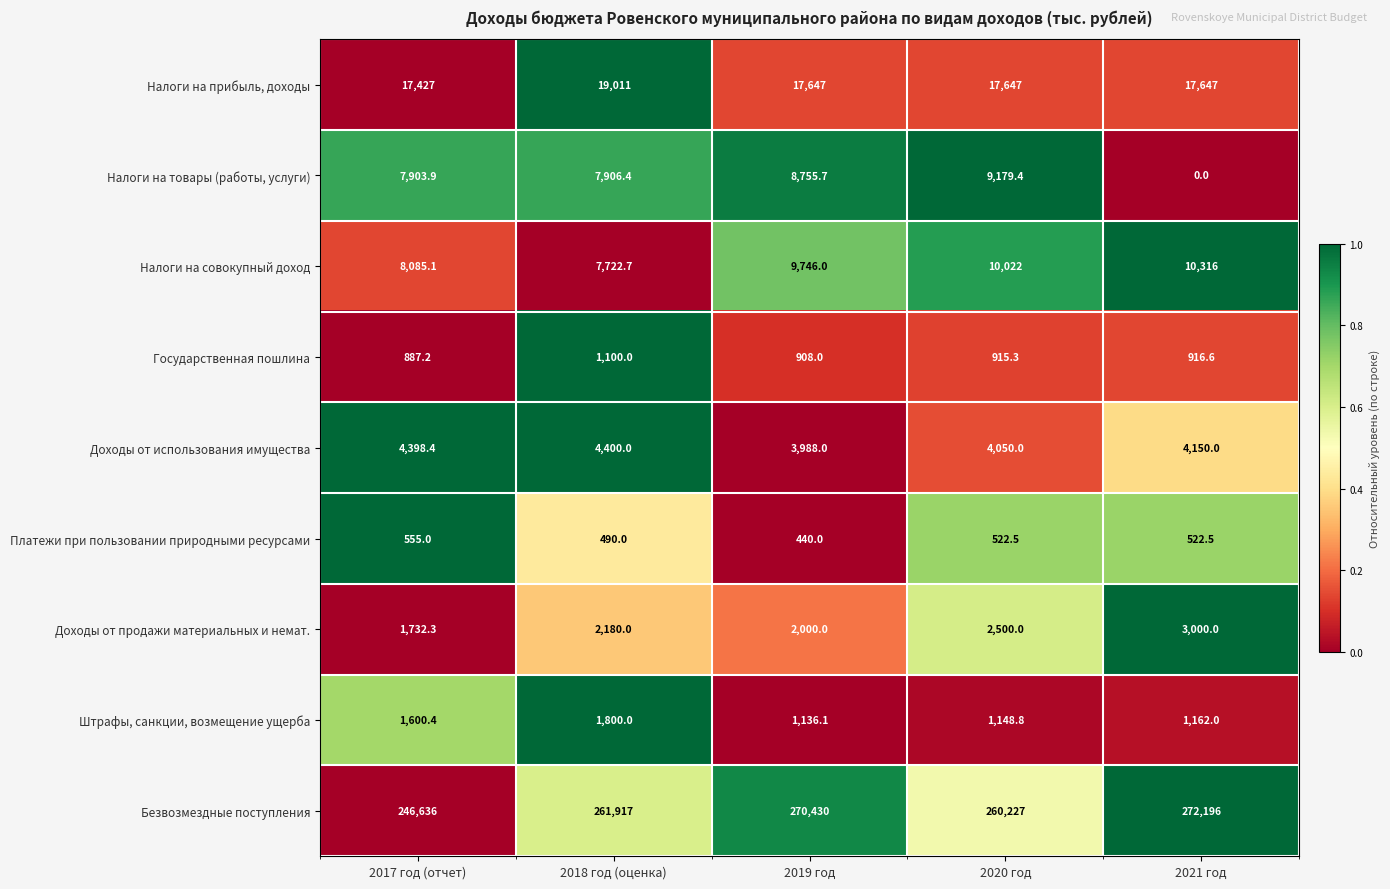

Rank the series at 2021 год from highest to lowest value.

Безвозмездные поступления, Налоги на прибыль, доходы, Налоги на совокупный доход, Доходы от использования имущества, Доходы от продажи материальных и немат., Штрафы, санкции, возмещение ущерба, Государственная пошлина, Платежи при пользовании природными ресурсами, Налоги на товары (работы, услуги)